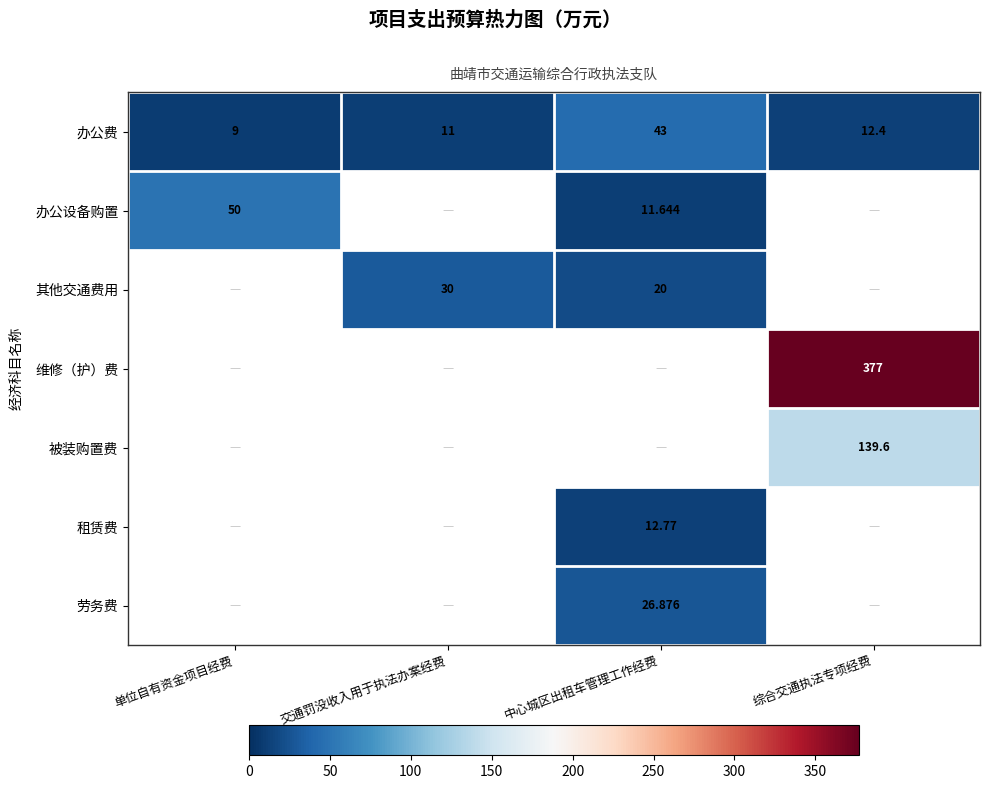

At which label does 办公费 first exceed 12?

中心城区出租车管理工作经费